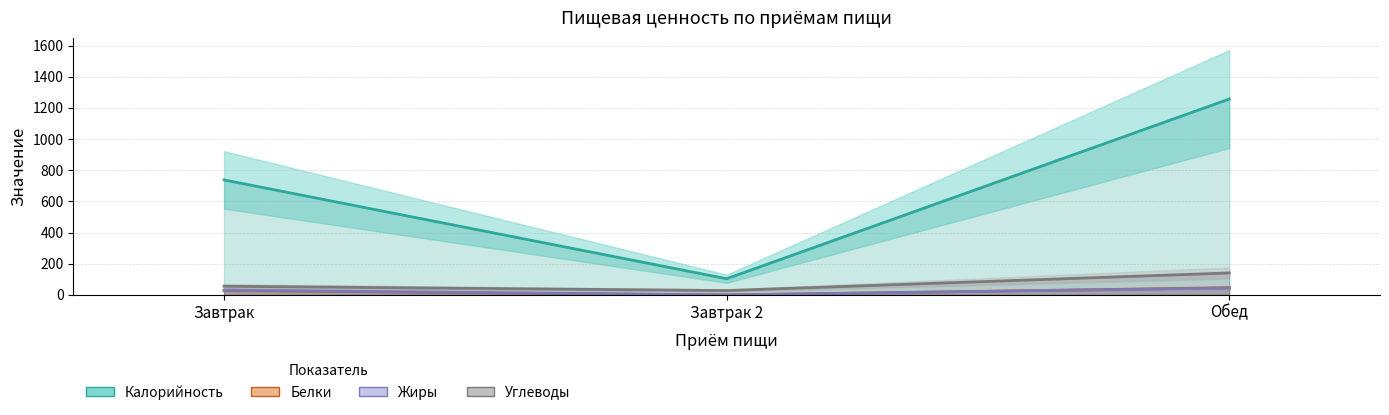

Which series has the largest total across all categories?

Калорийность